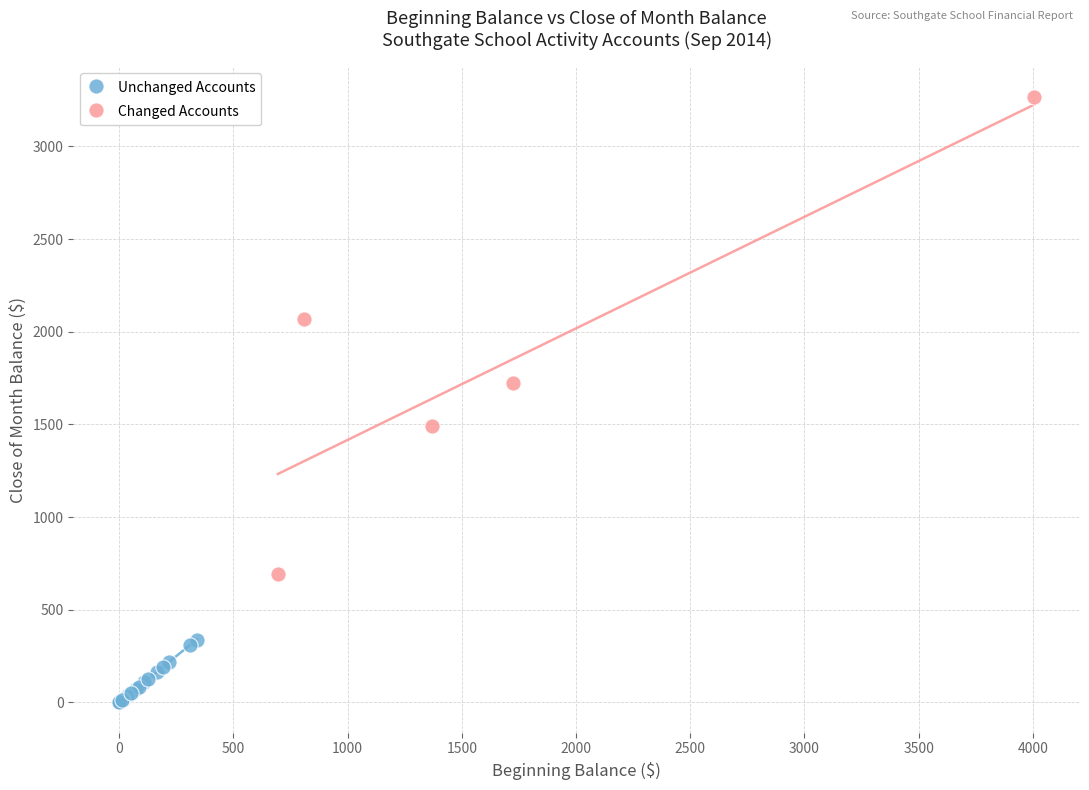

Which series reaches the maximum Y coordinate?

Changed Accounts